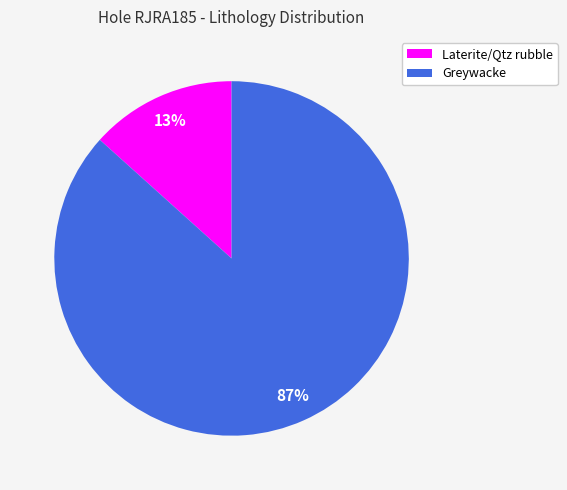

Which category has the biggest portion of the pie?

Greywacke